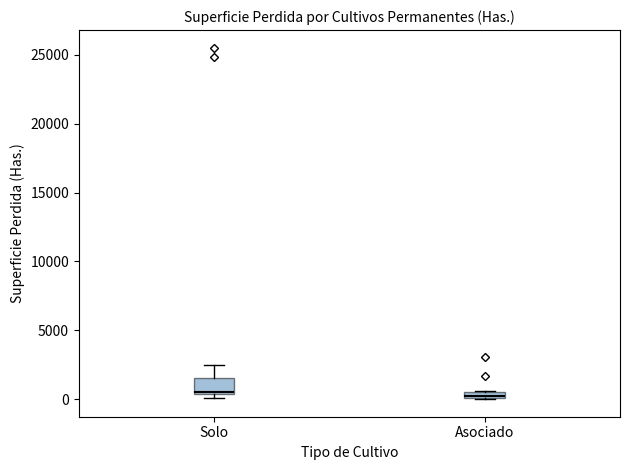

Which box is the tallest, from its lower edge to its upper edge?

Solo